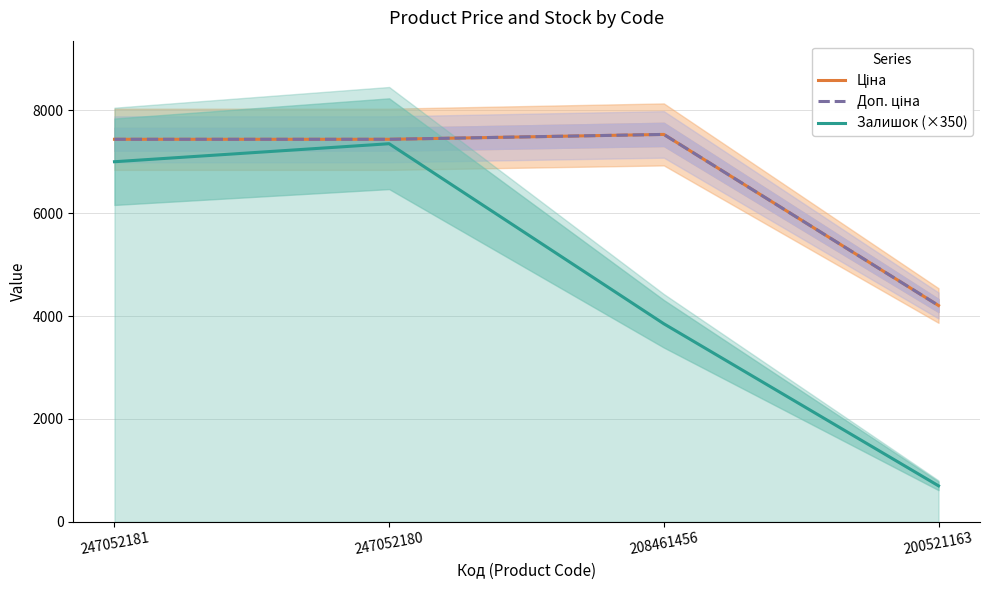

What are all the series names shown in the legend?

Ціна, Доп. ціна, Залишок (×350)